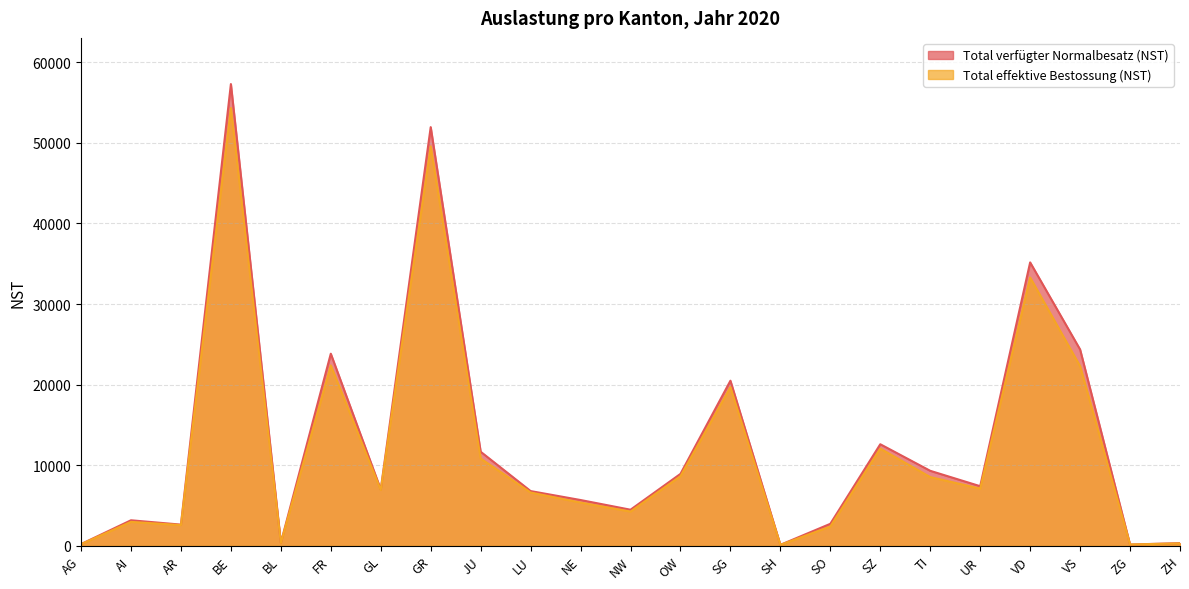

Reading right to left, transcribe all the data shown in this chart.

Total verfügter Normalbesatz (NST): 330	151	24361	35169	7392	9303	12600	2726	116	20486	8922	4474	5677	6788	11670	51957	6993	23837	366	57303	2626	3164	209
Total effektive Bestossung (NST): 301	155	22288	33292	7093	8525	12058	2393	111	19684	8634	4248	5361	6609	10825	49566	6920	22377	346	54328	2566	2966	195